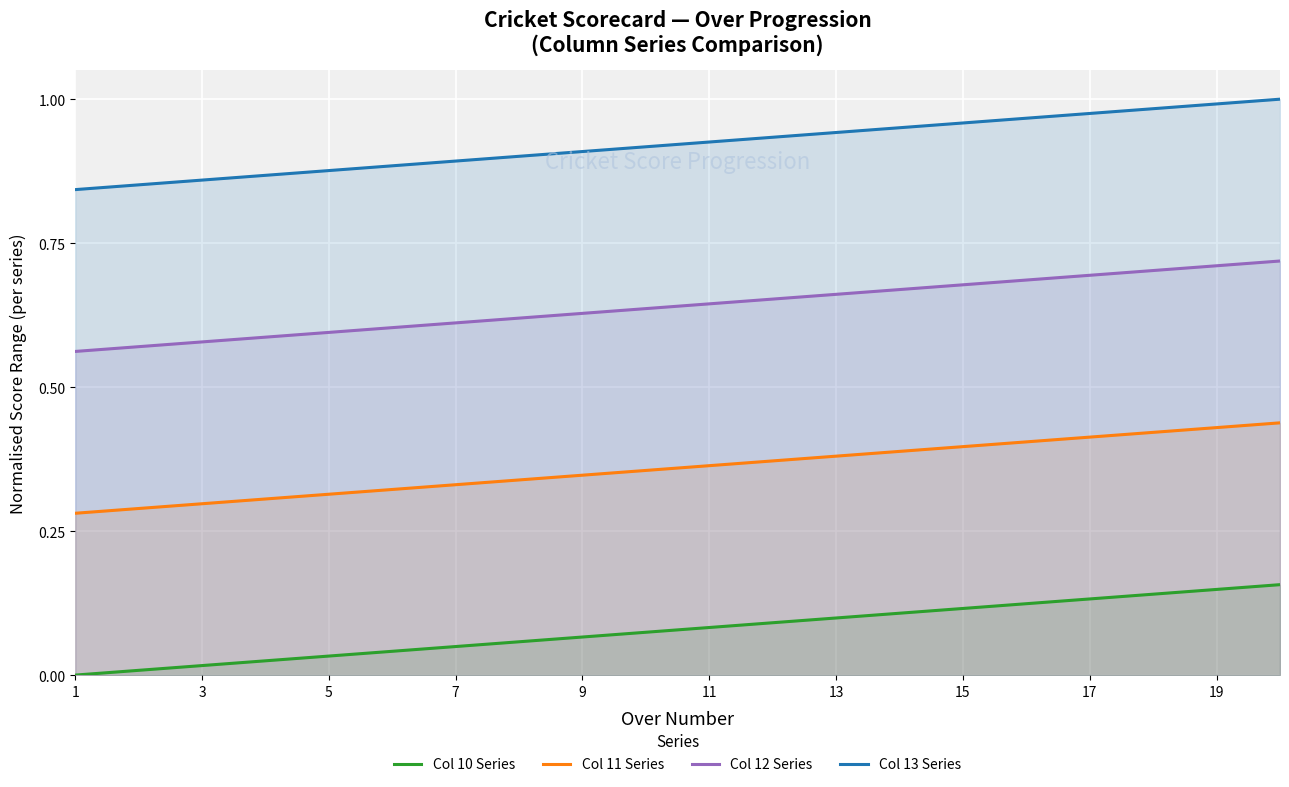

How many Col 11 Series values are between 0 and 1?

20